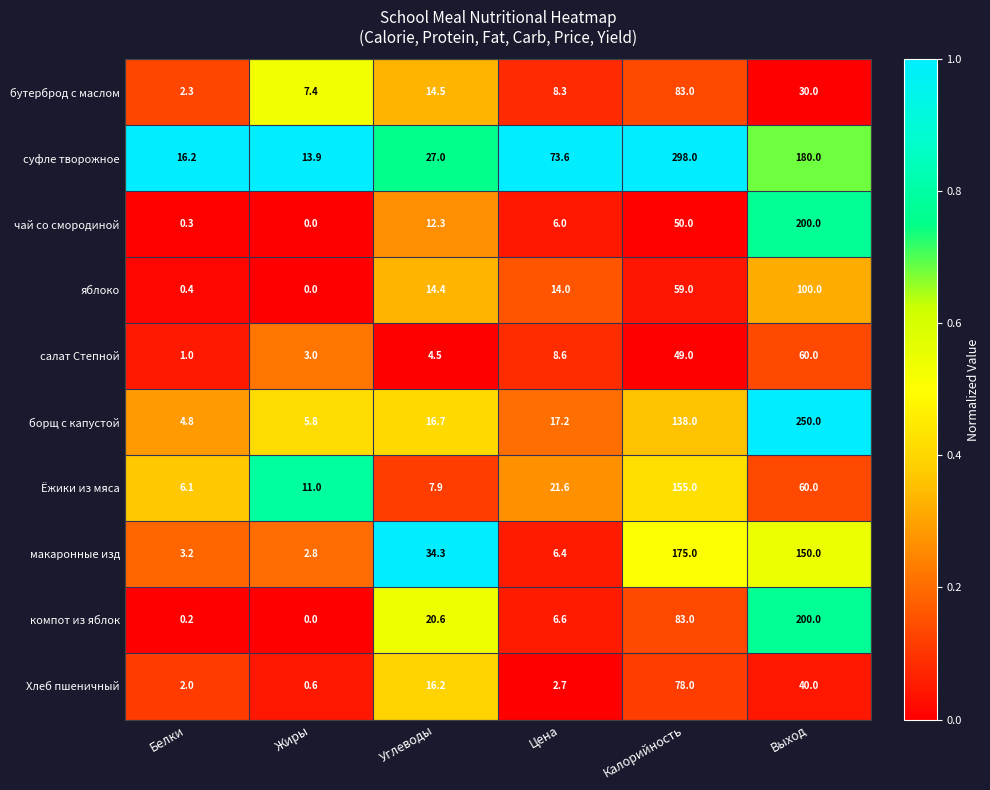

Which series has the largest range (max minus min)?

суфле творожное